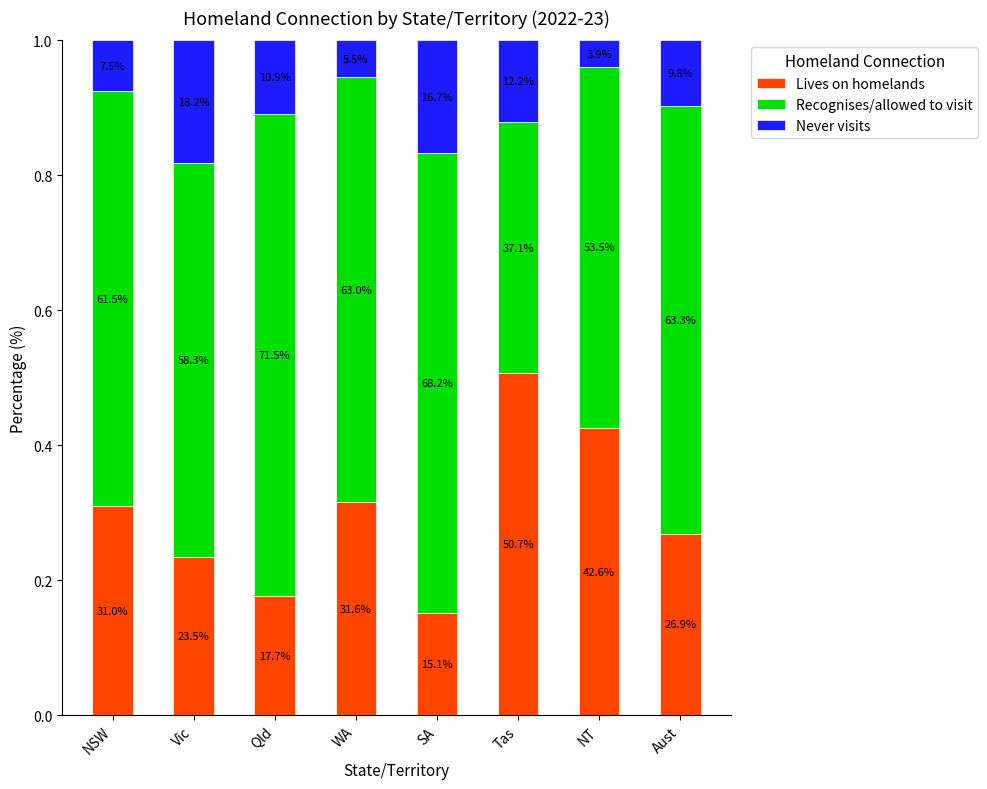

What is the label of the 2nd bar from the left?

Vic